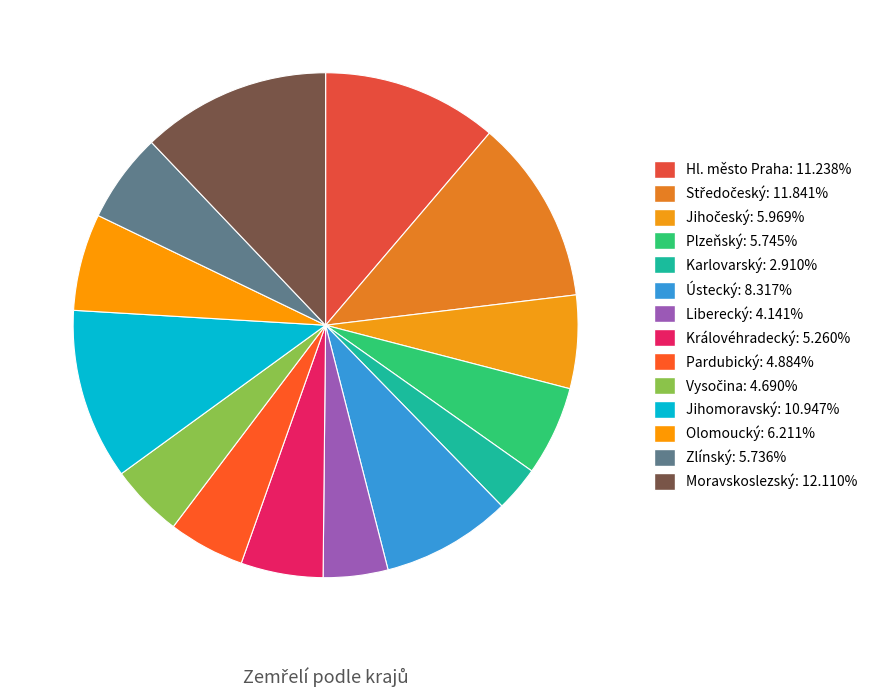

What percentage do Liberecký and Plzeňský together represent?

9.9%